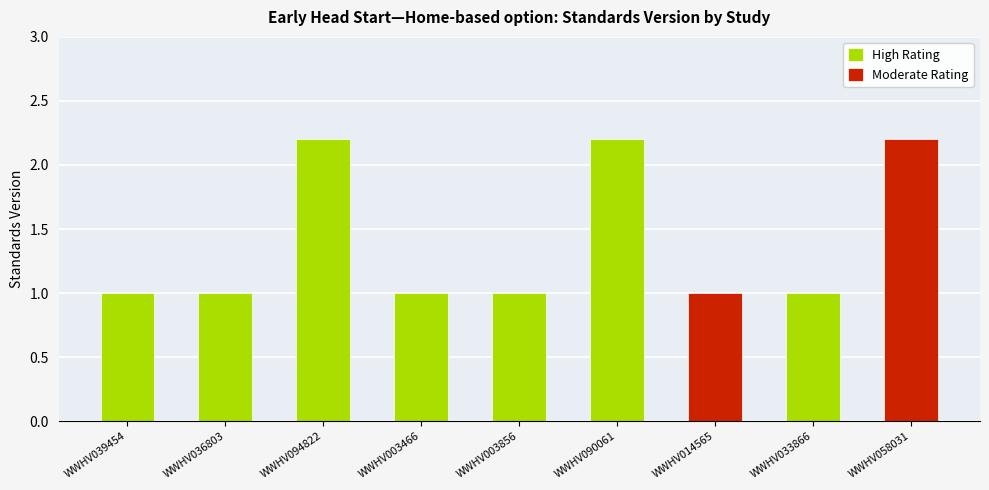

Rank the categories by value from highest to lowest.

WWHV094822, WWHV090061, WWHV058031, WWHV039454, WWHV036803, WWHV003466, WWHV003856, WWHV014565, WWHV033866